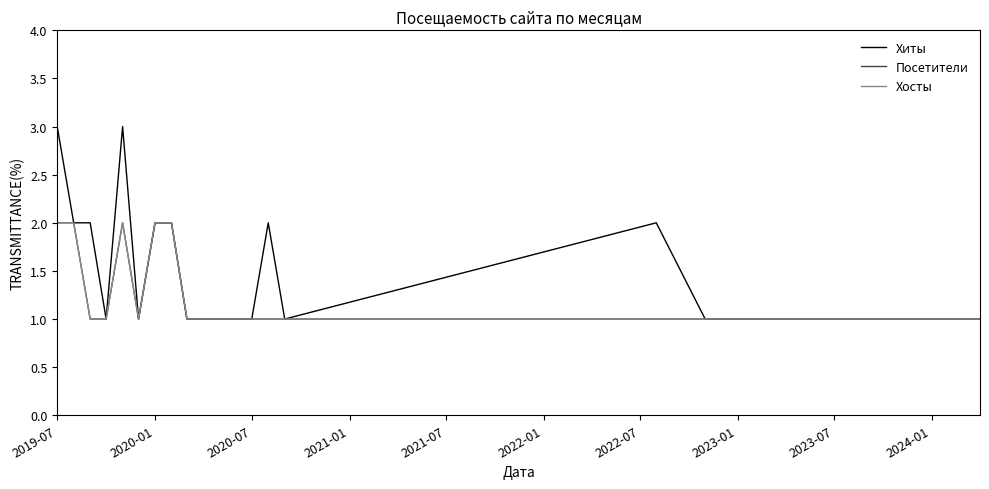

In Посетители, how many points are lower than both neighbors (excluding endpoints)?

1